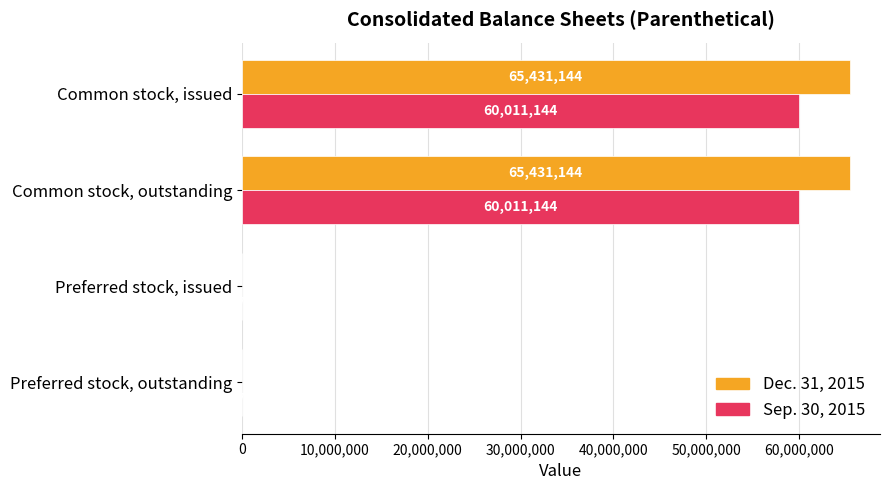

True or false: Dec. 31, 2015 has a value of 0 at Preferred stock, outstanding.

True